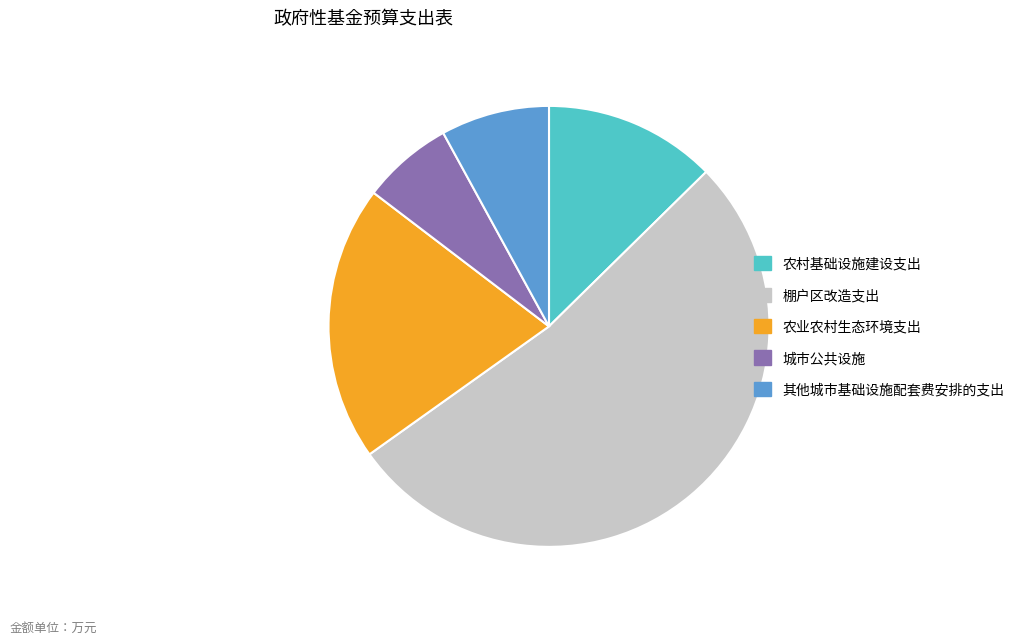

Is the sum of 农业农村生态环境支出 and 其他城市基础设施配套费安排的支出 greater than half?

No